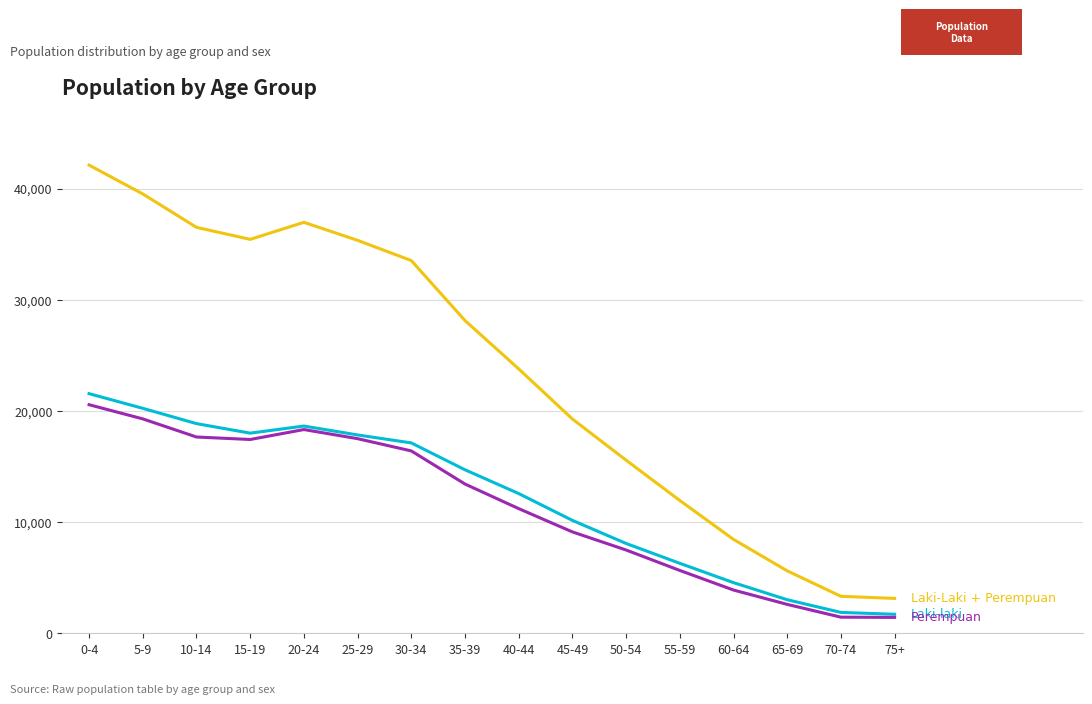

What is the greatest value displayed?

42105